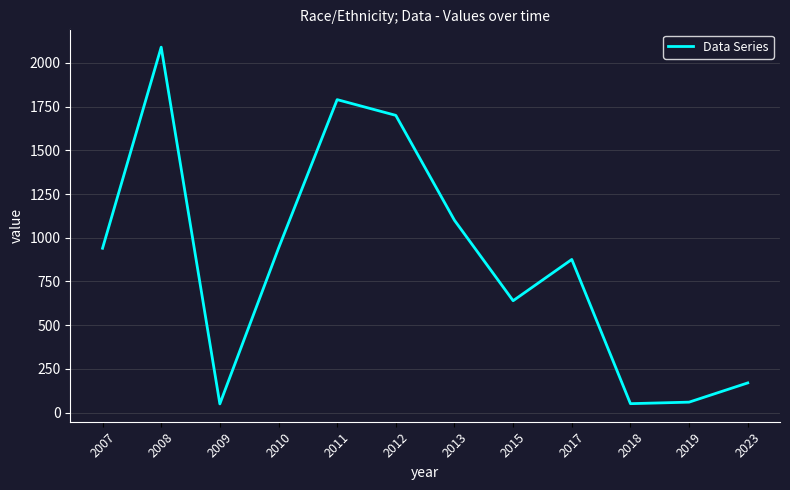

What is the minimum value shown in the chart?

50.0